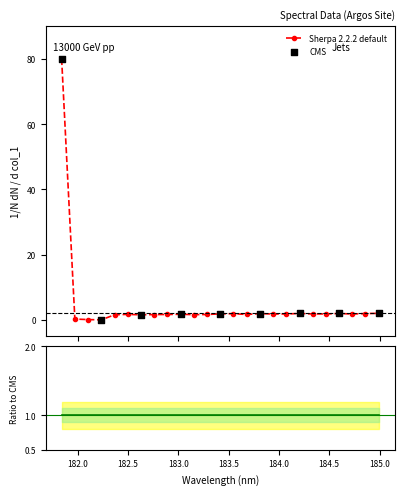

What is the change in value from 182.7613026778 to 184.7290361848?

+0.2